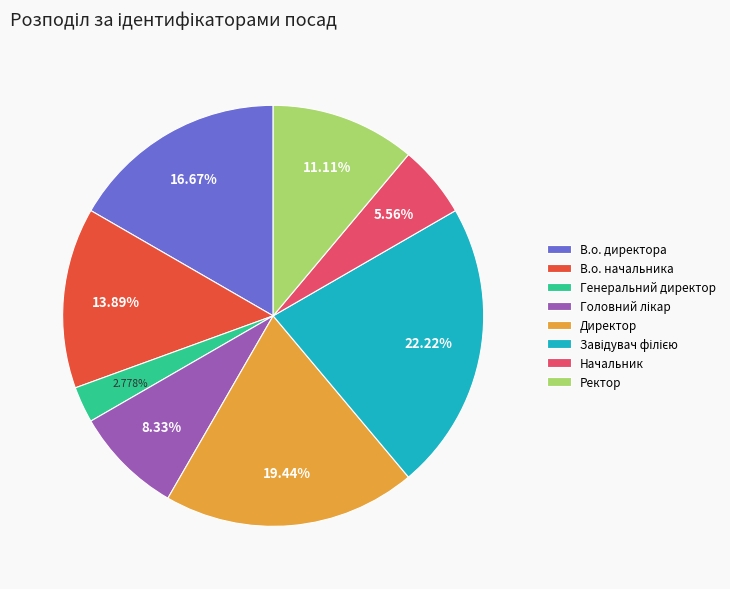

Is the sum of Ректор and Начальник greater than half?

No